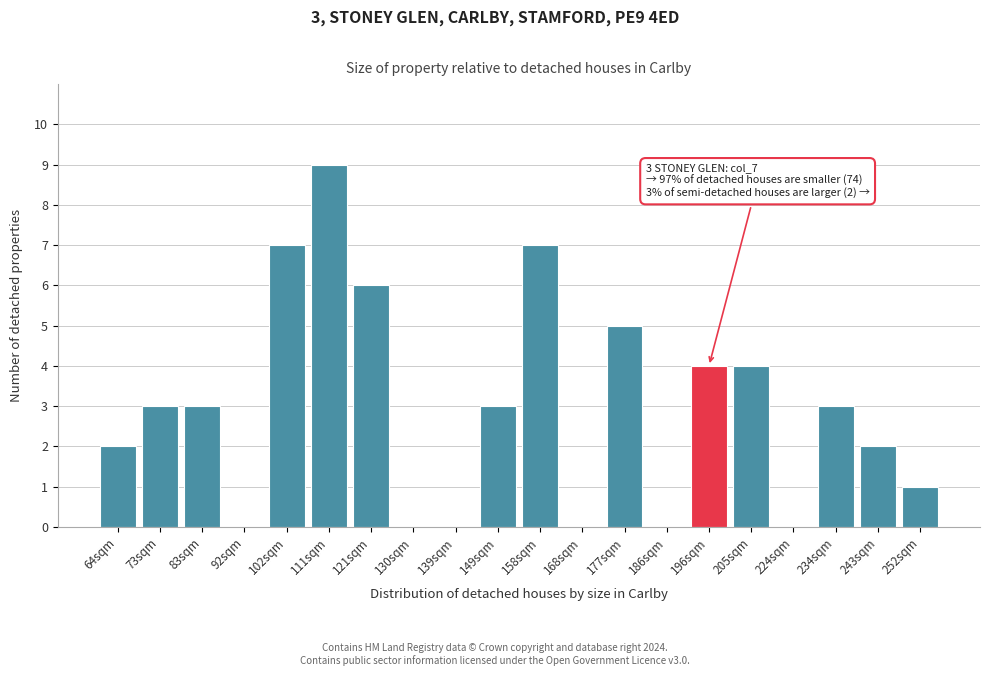

Reading left to right, what are all the values shown in this chart?

64sqm=2	73sqm=3	83sqm=3	92sqm=0	102sqm=7	111sqm=9	121sqm=6	130sqm=0	139sqm=0	149sqm=3	158sqm=7	168sqm=0	177sqm=5	186sqm=0	196sqm=4	205sqm=4	224sqm=0	234sqm=3	243sqm=2	252sqm=1